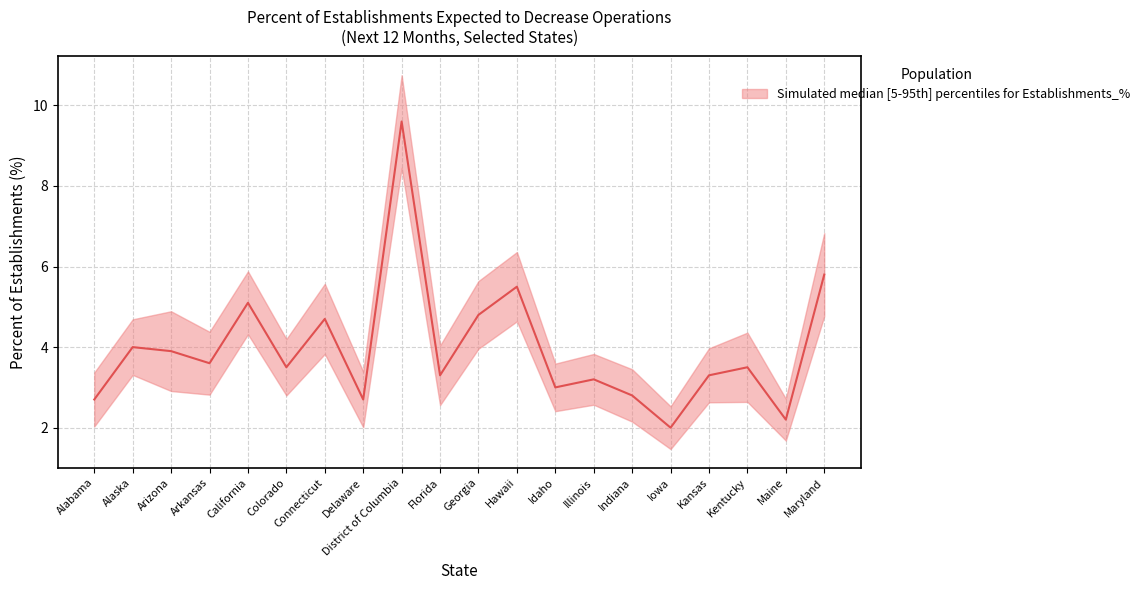

Rank the categories by value from lowest to highest.

Iowa, Maine, Alabama, Delaware, Indiana, Idaho, Illinois, Florida, Kansas, Colorado, Kentucky, Arkansas, Arizona, Alaska, Connecticut, Georgia, California, Hawaii, Maryland, District of Columbia